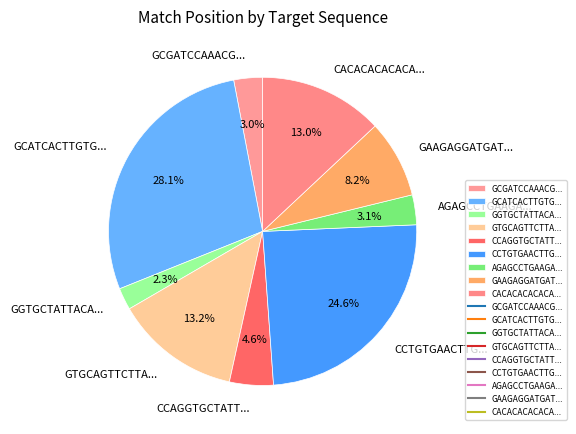

Does AGAGCCTGAAGA... account for over 50% of the chart?

No